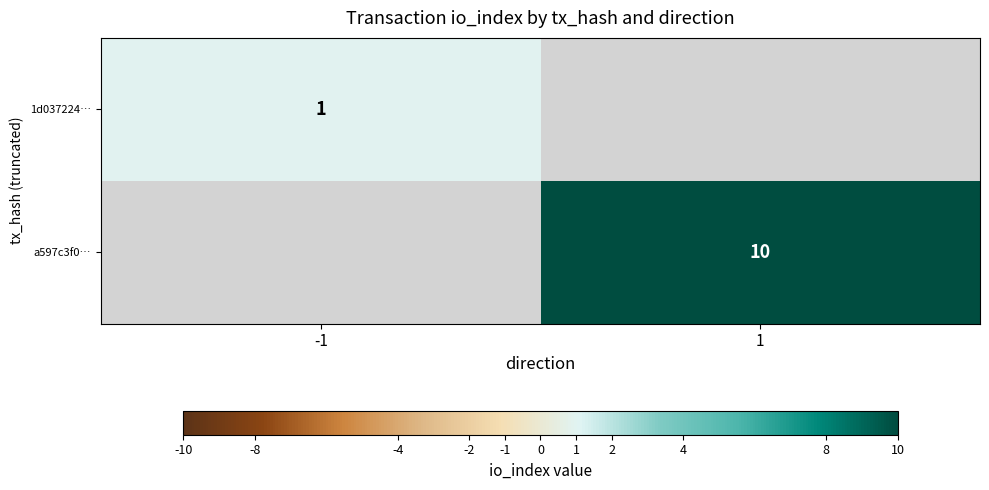

The value of a597c3f0… at 1 is 18. True or false?

False